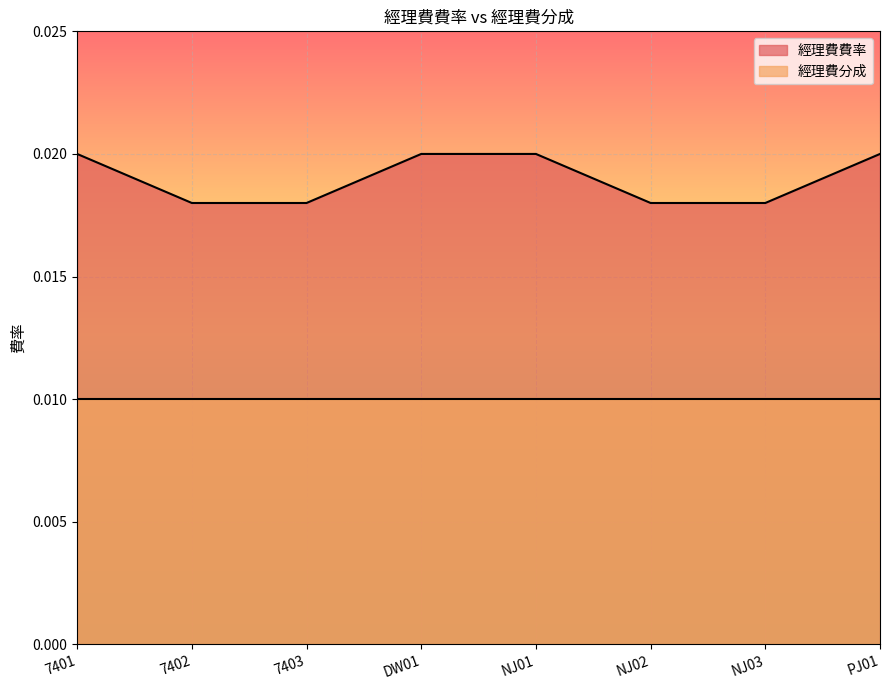

How many series are shown in this chart?

2